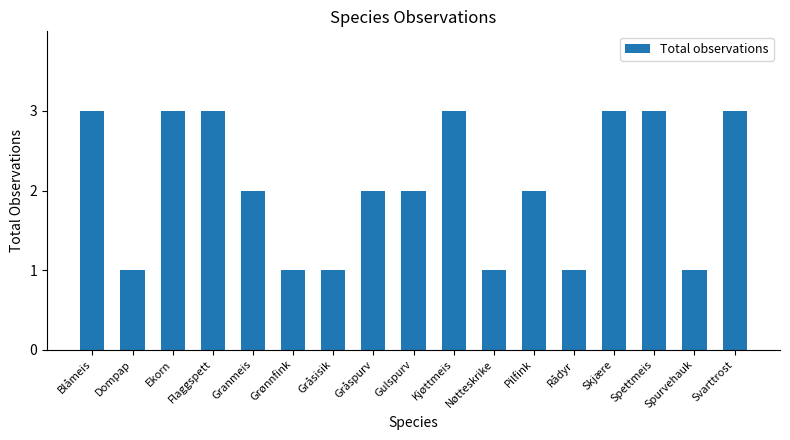

True or false: the data shows 3 at Spettmeis.

True